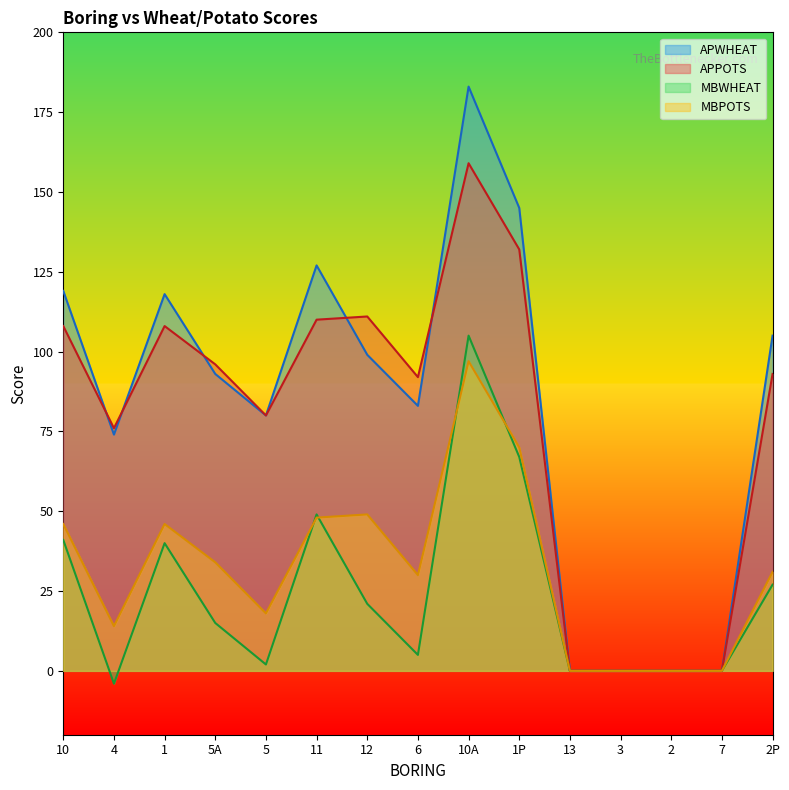

What position from the left is 10?

1